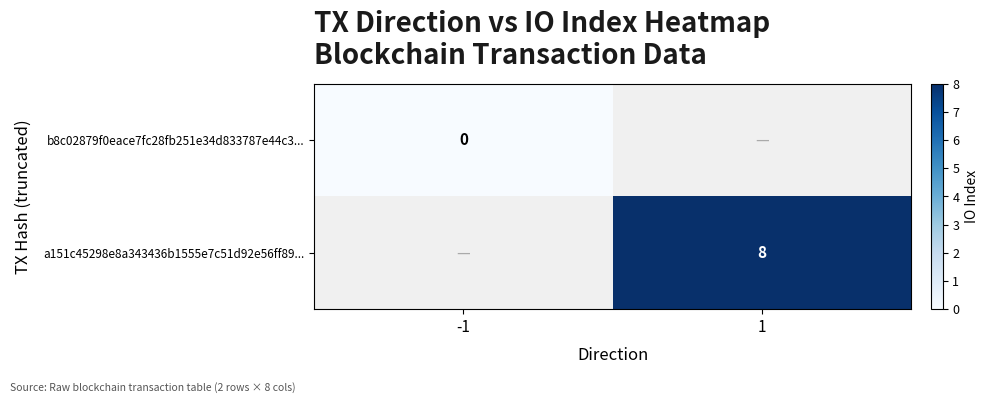

The value of a151c45298e8a343436b1555e7c51d92e56ff89... at 1 is 8. True or false?

True